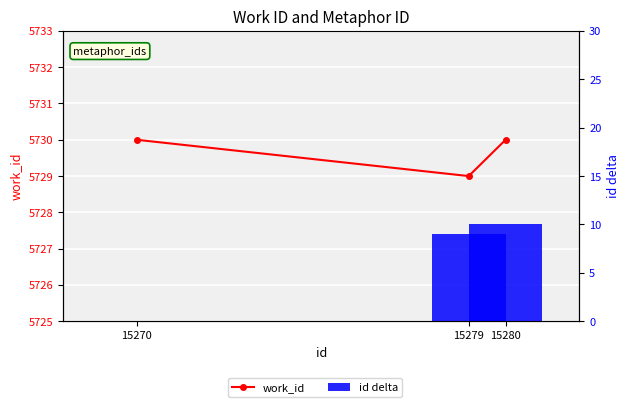

What is the value of the id delta bar at the 2nd from the left?

9